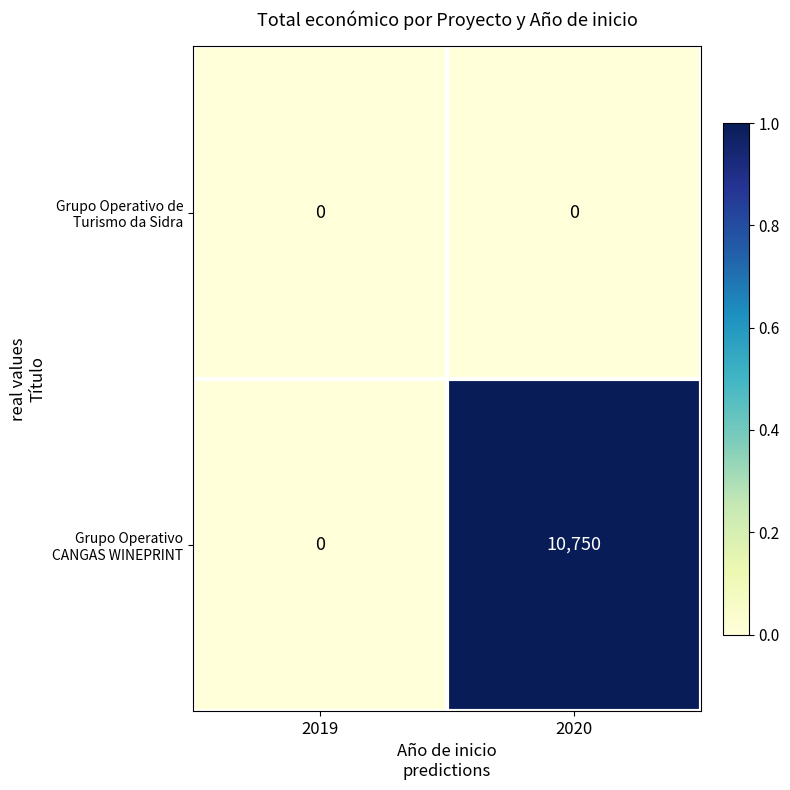

What is the greatest value displayed?

10750